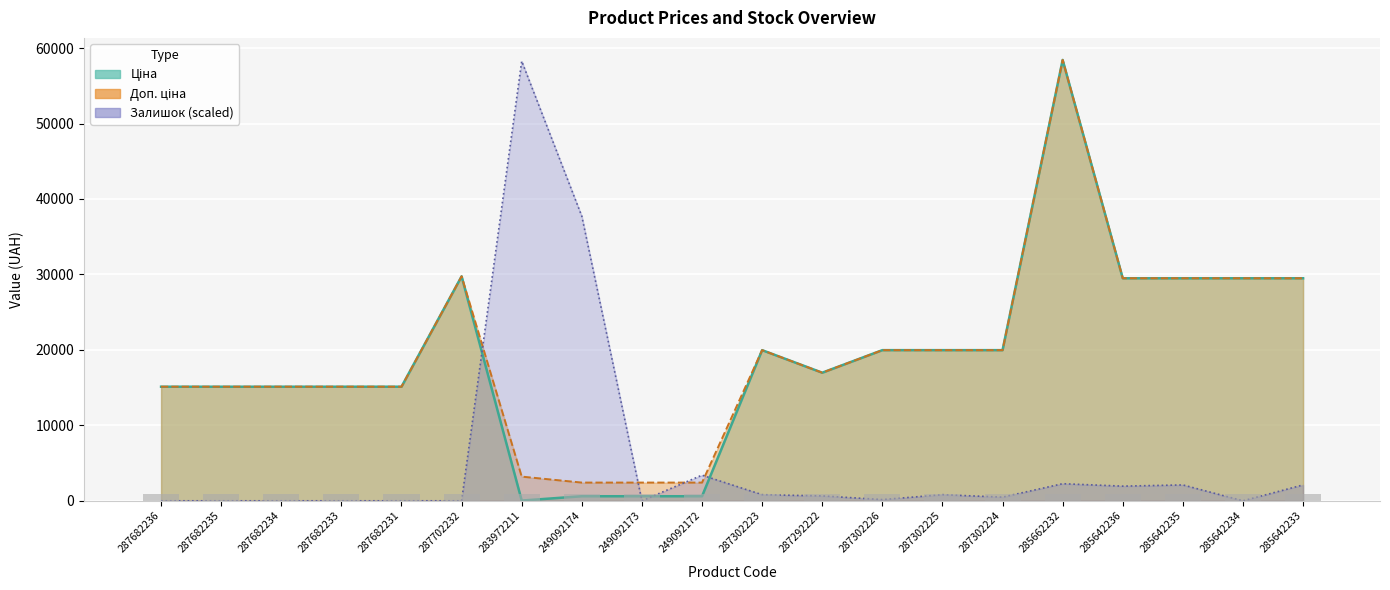

How many groups of bars are there?

20